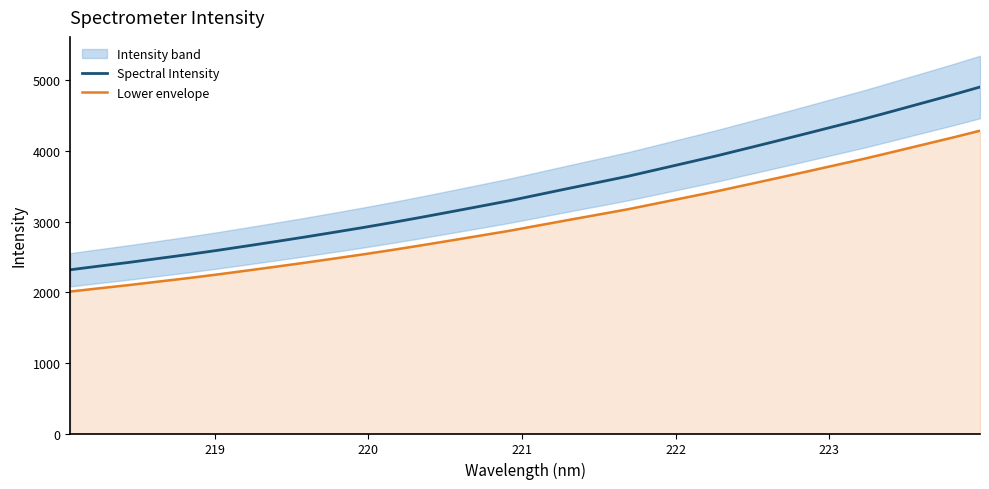

Reading left to right, transcribe all the data shown in this chart.

Spectral Intensity: 2318.1	2370.8	2422.4	2477.9	2533.2	2592.3	2654.5	2717.8	2782.5	2849.8	2918.1	2989.8	3064.8	3142.1	3220.4	3299.3	3386.0	3472.4	3557.0	3642.7	3738.0	3833.6	3929.3	4031.7	4134.3	4238.5	4343.9	4448.9	4560.7	4674.3	4787.6	4905.3
Lower envelope: 2009.9	2056.3	2101.7	2150.6	2199.2	2251.2	2306.0	2361.7	2418.6	2477.8	2538.0	2601.0	2667.0	2735.1	2803.9	2873.4	2949.7	3025.7	3100.2	3175.6	3259.4	3343.5	3427.8	3517.9	3608.2	3699.9	3792.6	3885.0	3983.4	4083.4	4183.1	4286.6